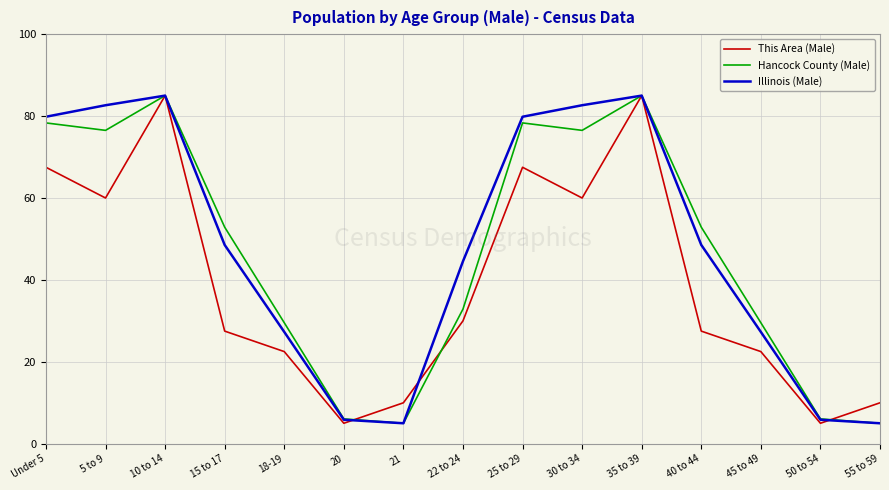

True or false: This Area (Male) has more than 0 interior local peaks.

True